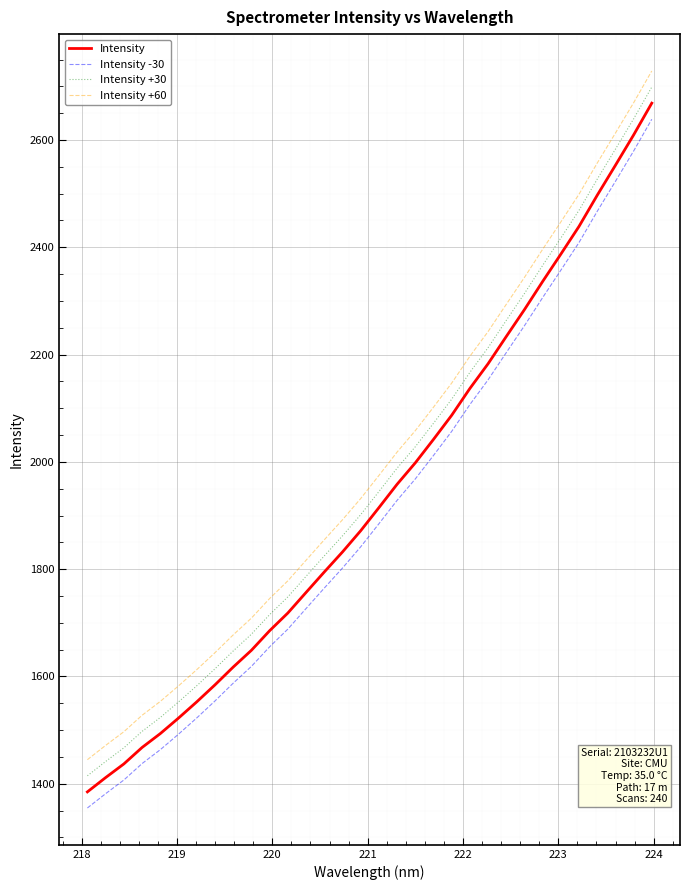

What is the maximum value shown in the chart?

2728.7